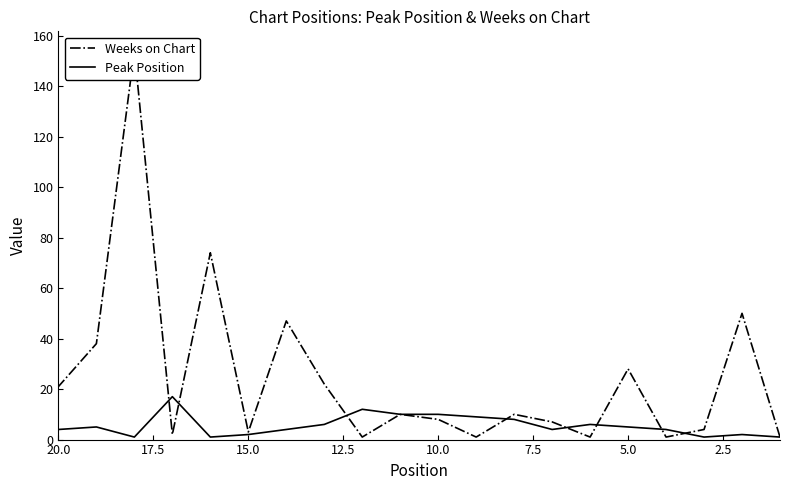

Read the Peak Position value at 20.0, to the nearest 5.

5